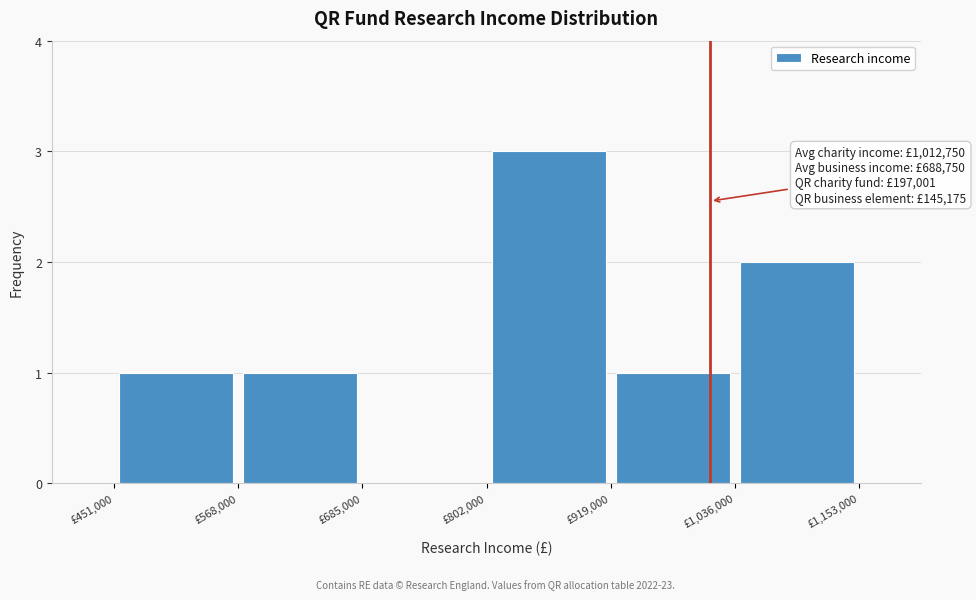

Which range on the x-axis has the tallest bar?

800000 to 920000